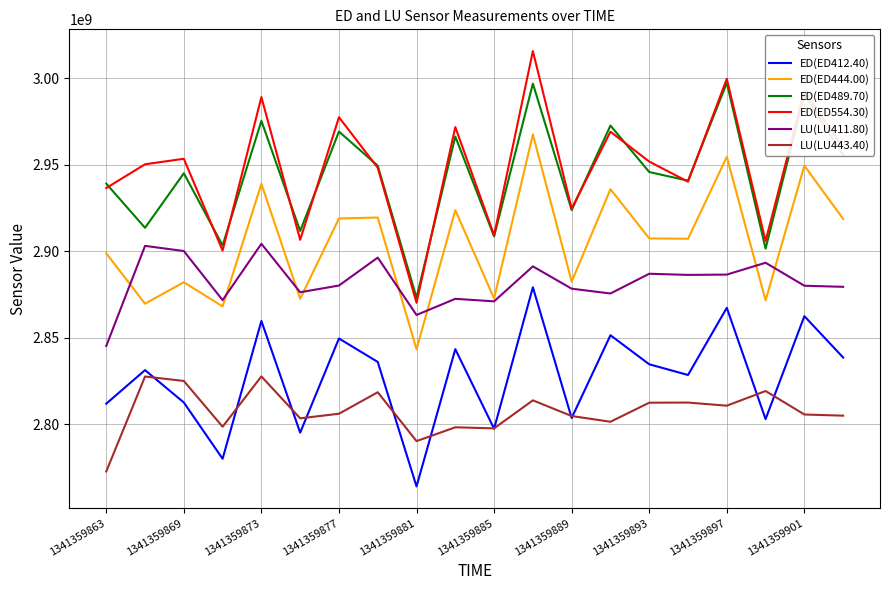

What is the difference between the maximum and minimum values in the ED(ED554.30) series?

145553262